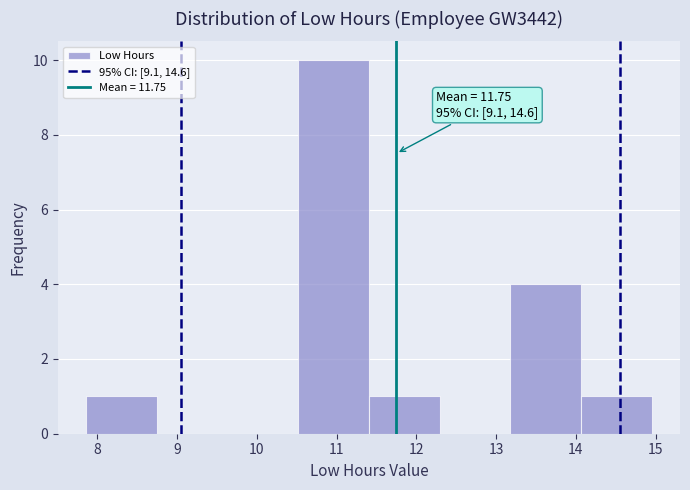

Over which range of the x-axis is the bar tallest?

10.5 to 11.4